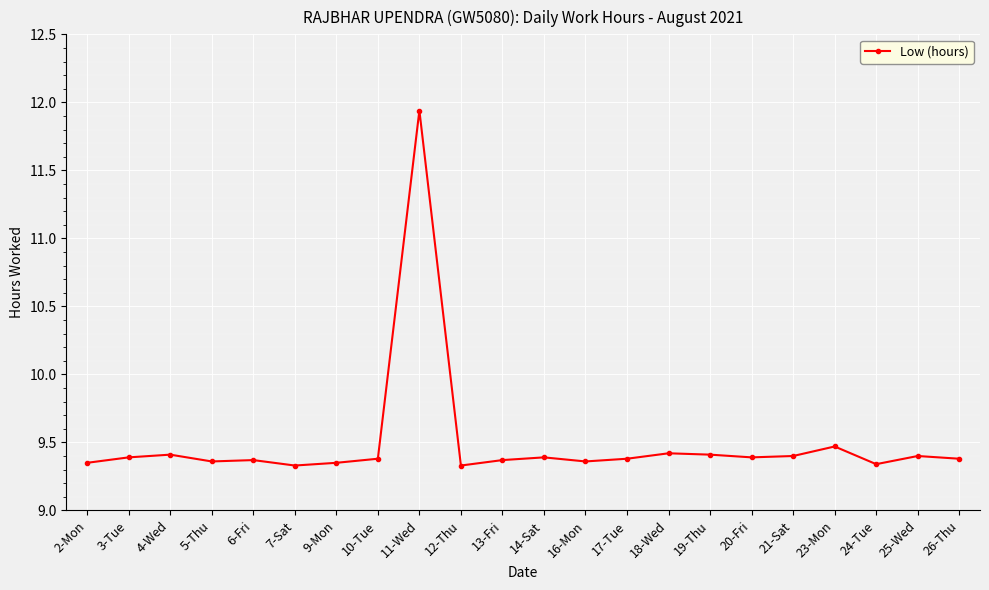

What position from the left is 25-Wed?

21